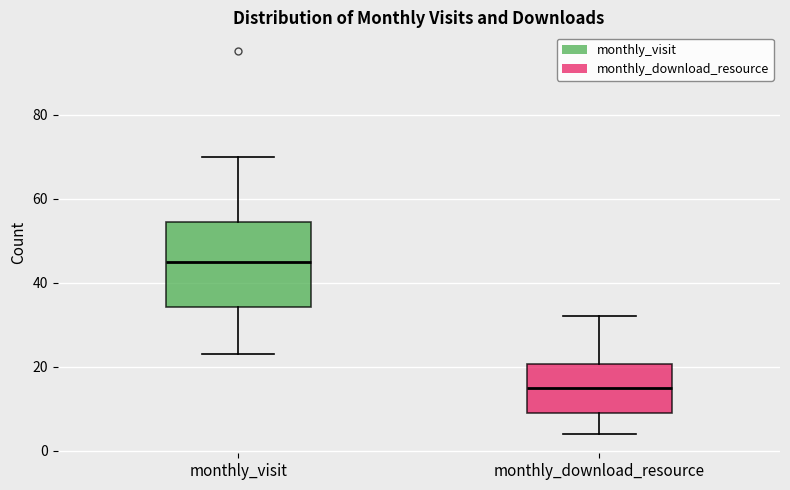

Reading left to right, transcribe this box plot: for each box, give where its median line is, the range the box spans, and where its two whiskers end, as read against the y-axis. The values are not printed on the chart, so give them approximately, as read against the axis.

monthly_visit: median 46, box 34 to 54, whiskers 24 to 70
monthly_download_resource: median 16, box 10 to 20, whiskers 4 to 32